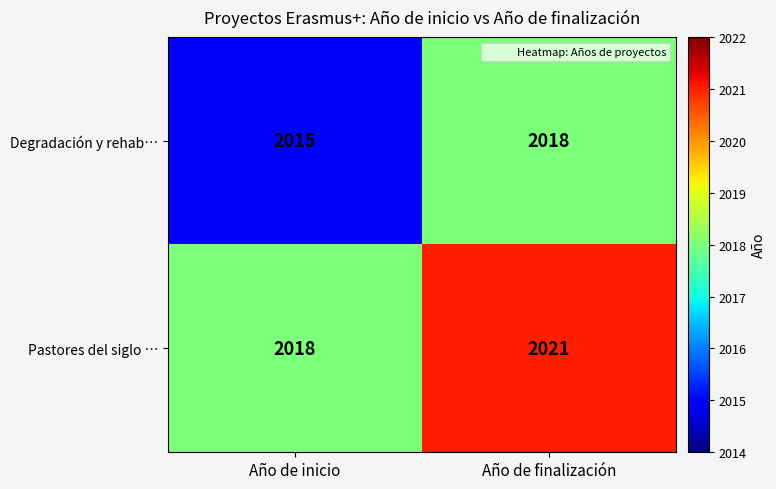

What is the maximum value shown in the chart?

2021